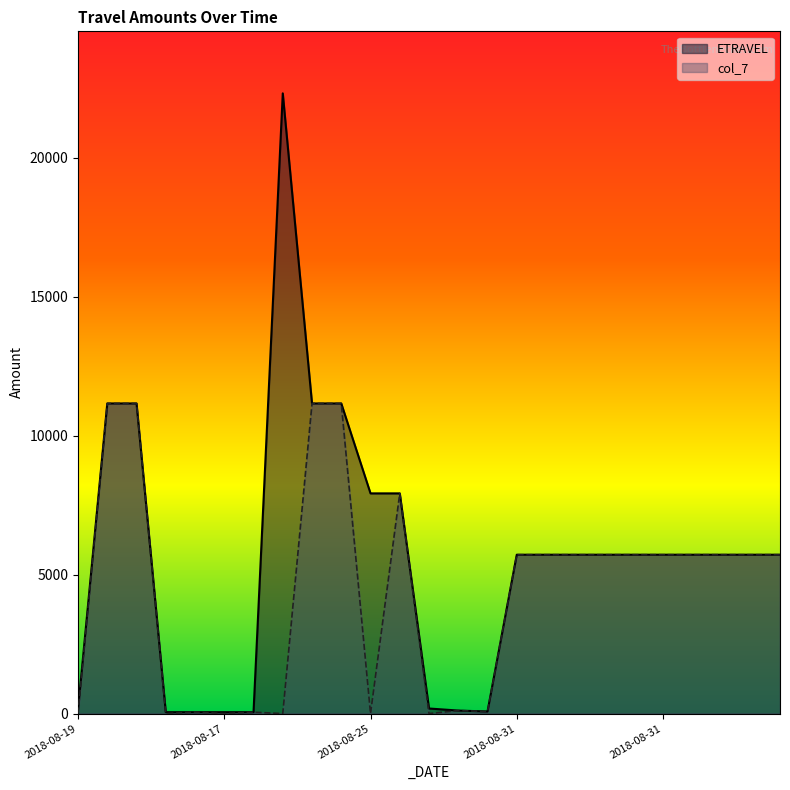

At 2018-08-27, list the series in order from smallest to largest.

col_7, ETRAVEL